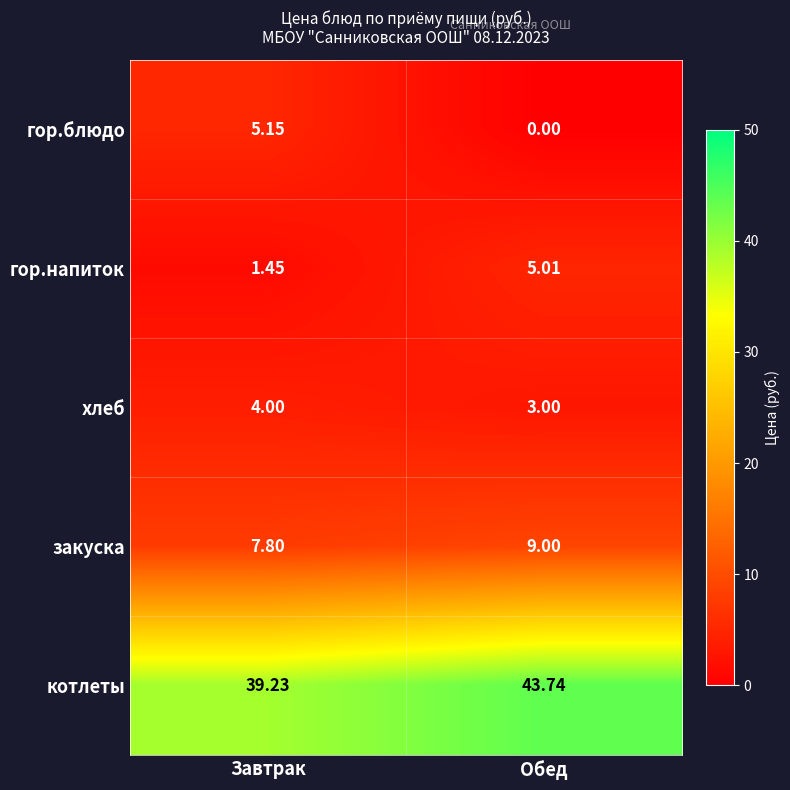

Rank the series at Завтрак from highest to lowest value.

котлеты, закуска, гор.блюдо, хлеб, гор.напиток